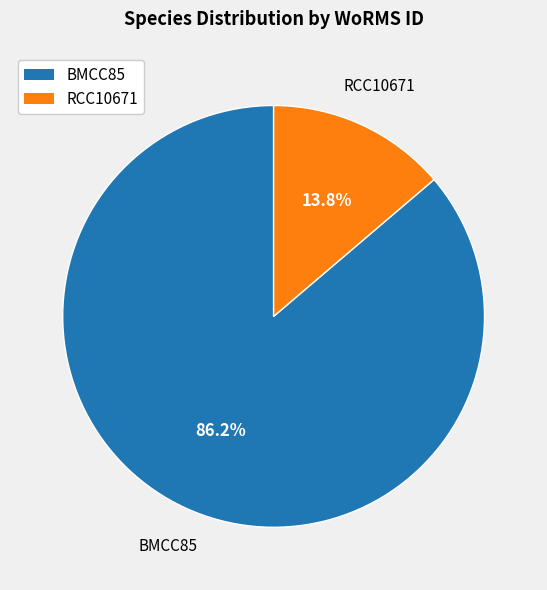

True or false: BMCC85 accounts for 95% of the total.

False